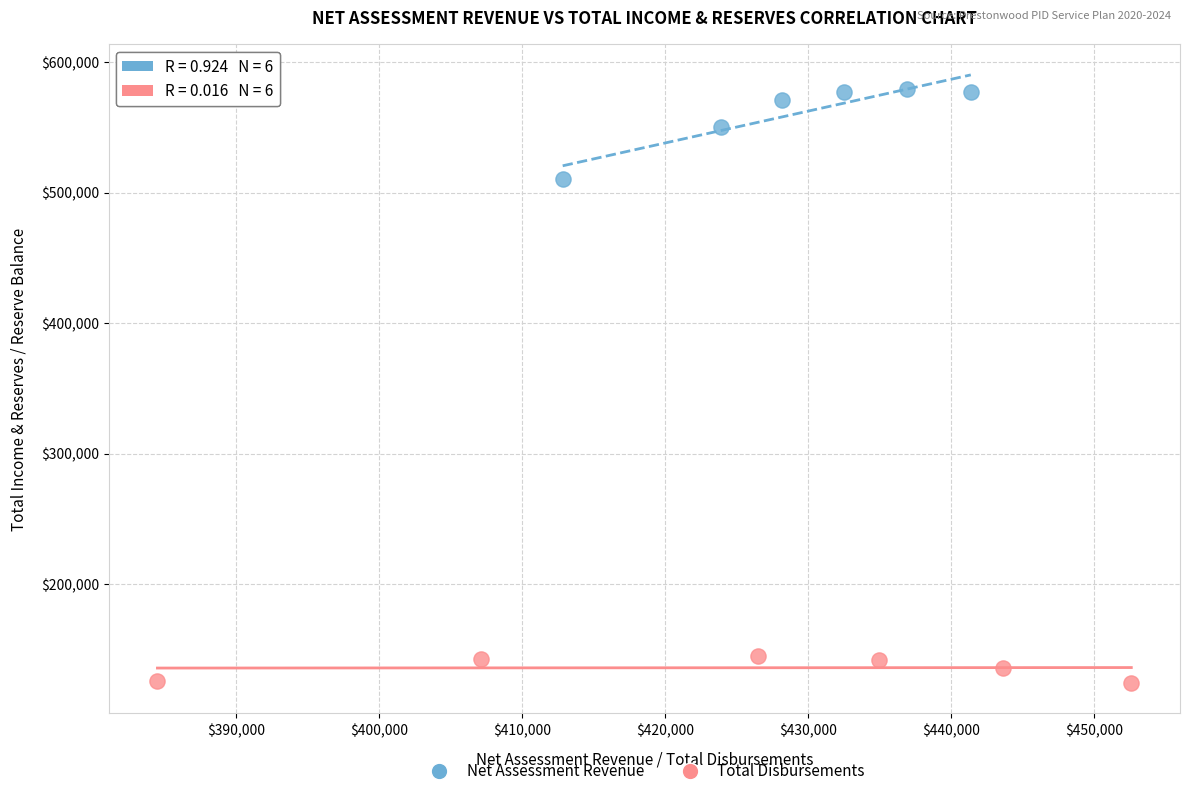

Which series reaches the maximum Y coordinate?

Net Assessment Revenue